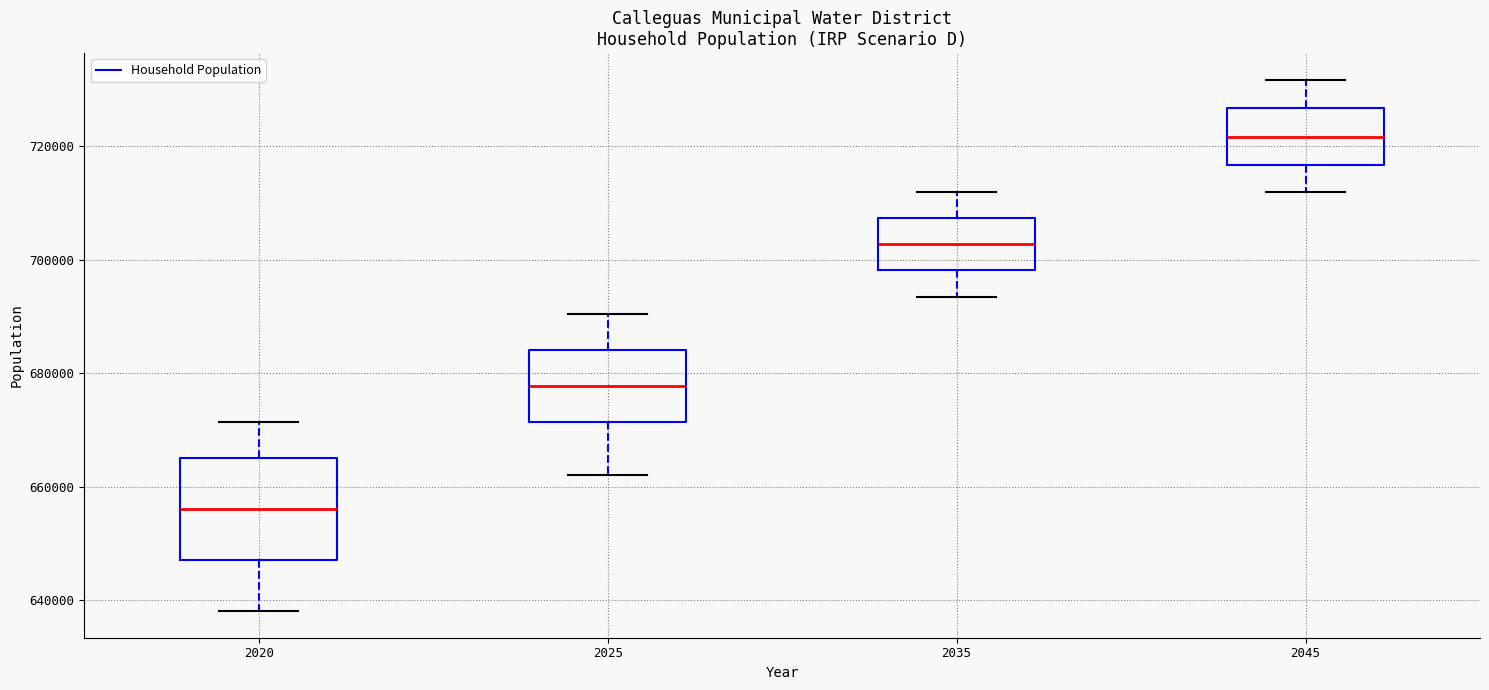

Which box is the tallest, from its lower edge to its upper edge?

2020